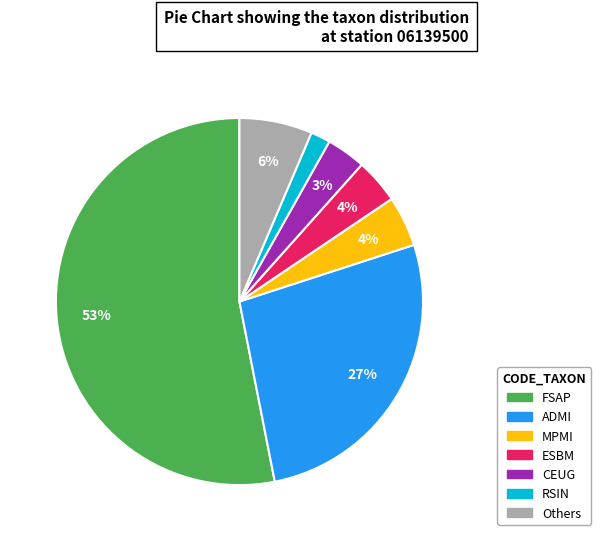

Is there any slice that represents more than half of the pie?

Yes